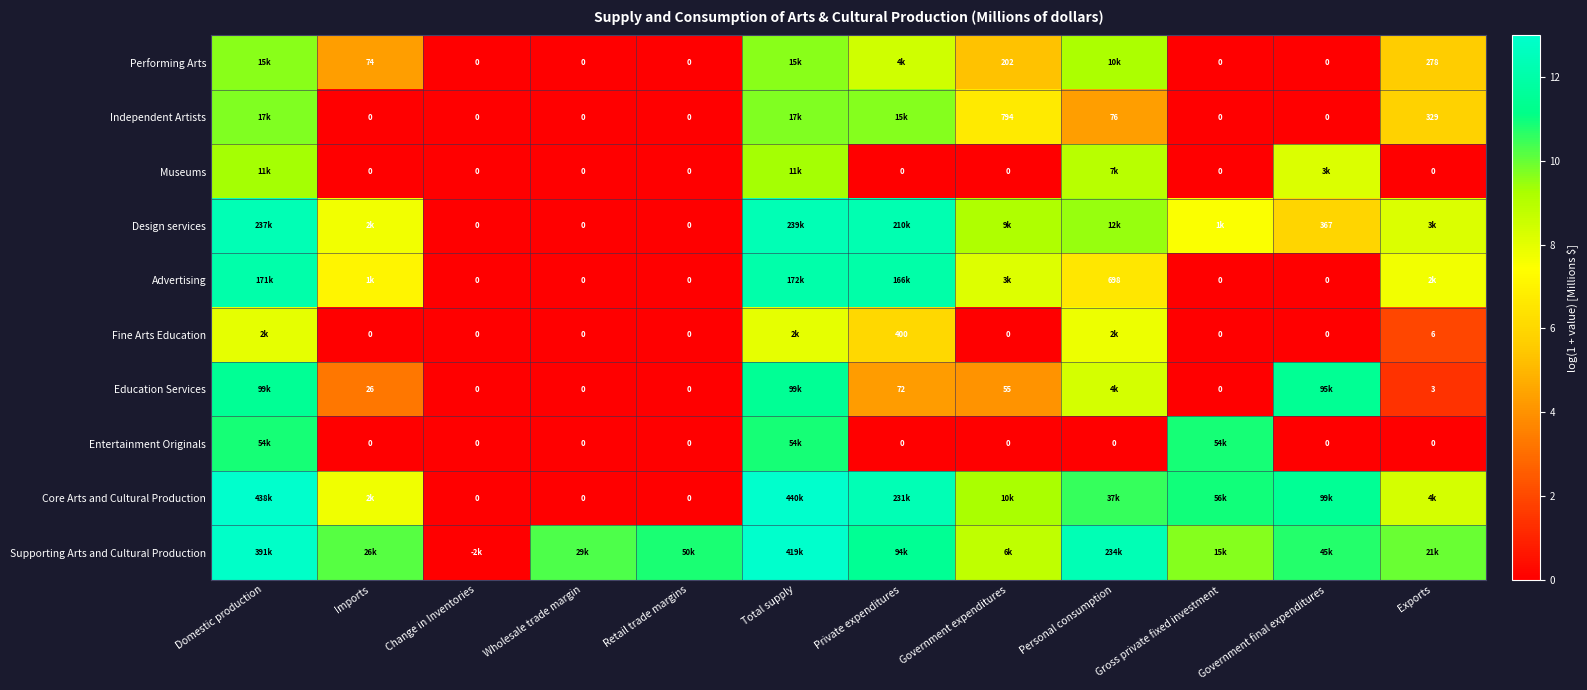

Between Retail trade margins and Personal consumption, which series saw the biggest shift?

Core Arts and Cultural Production